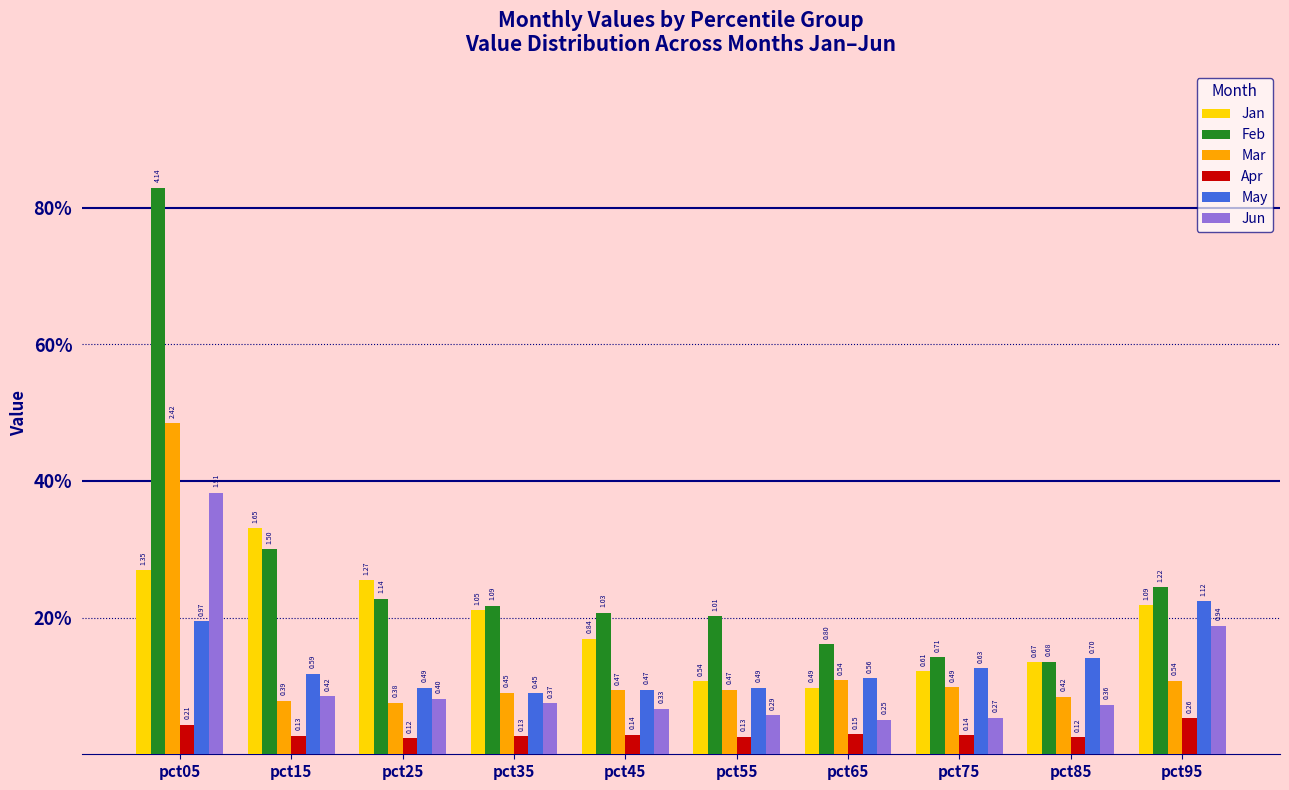

What is the sum of all Jan values?

9.6